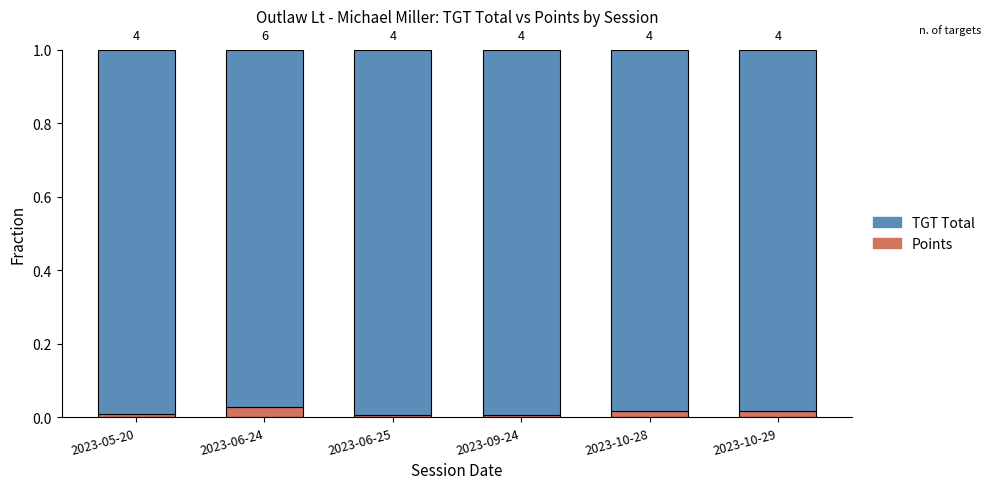

What is the label of the 2nd bar from the right?

2023-10-28